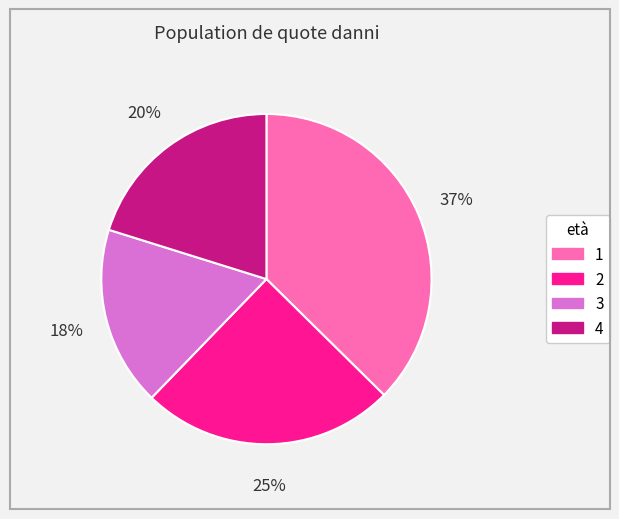

What is the ratio of the value at 4 to the value at 2?

0.8